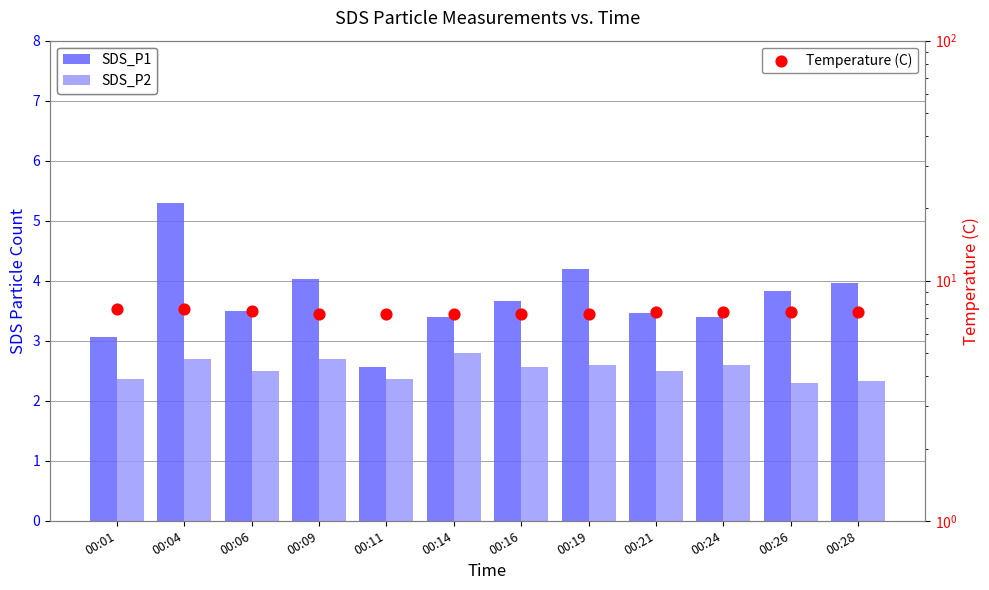

Which series has the widest spread of Y values?

SDS_P1